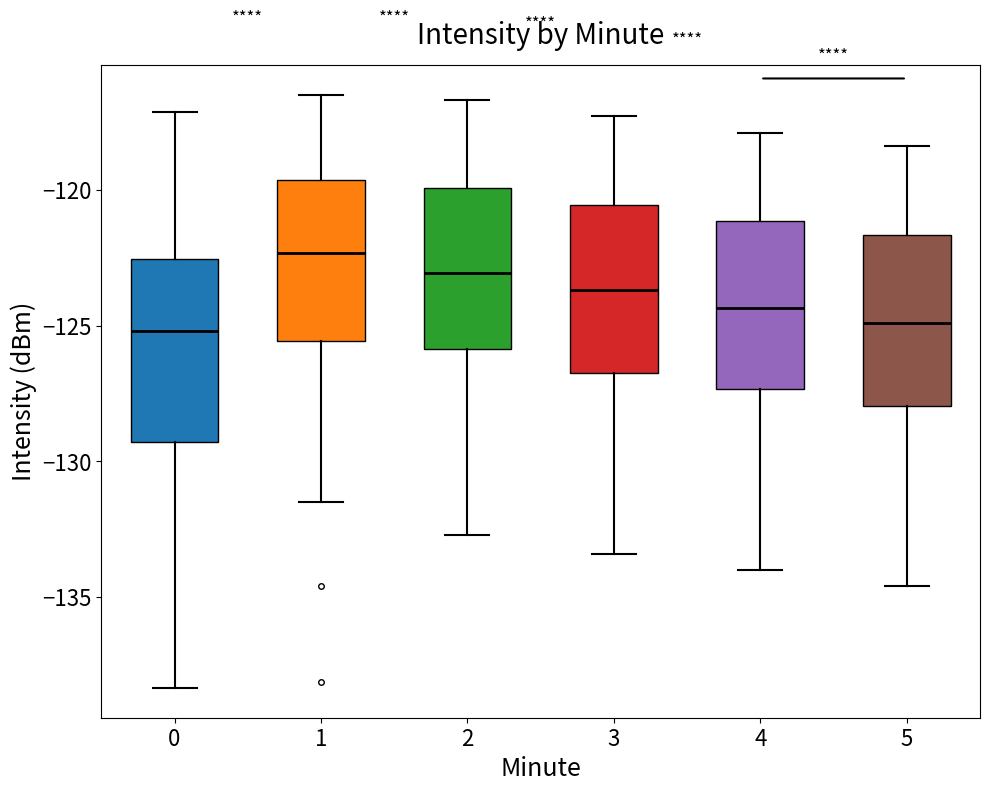

Where is the lower edge of the box at x = 4 on the y-axis? The values are not printed on the chart, so give them approximately, as read against the axis.

-127.5